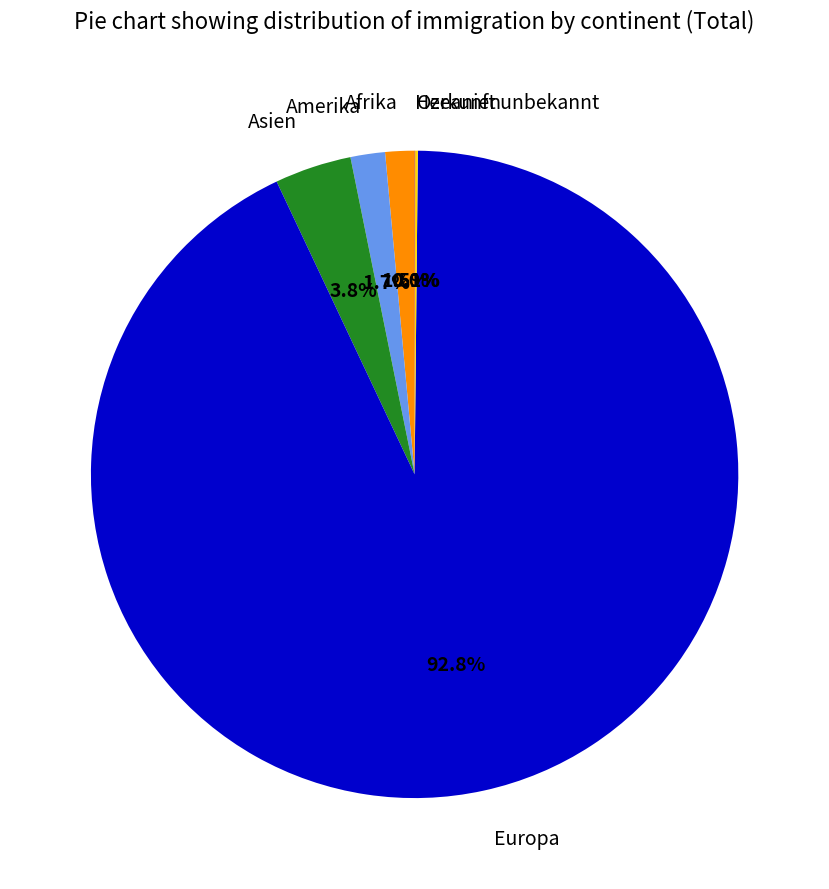

What portion of the pie excludes Amerika?

98.3%